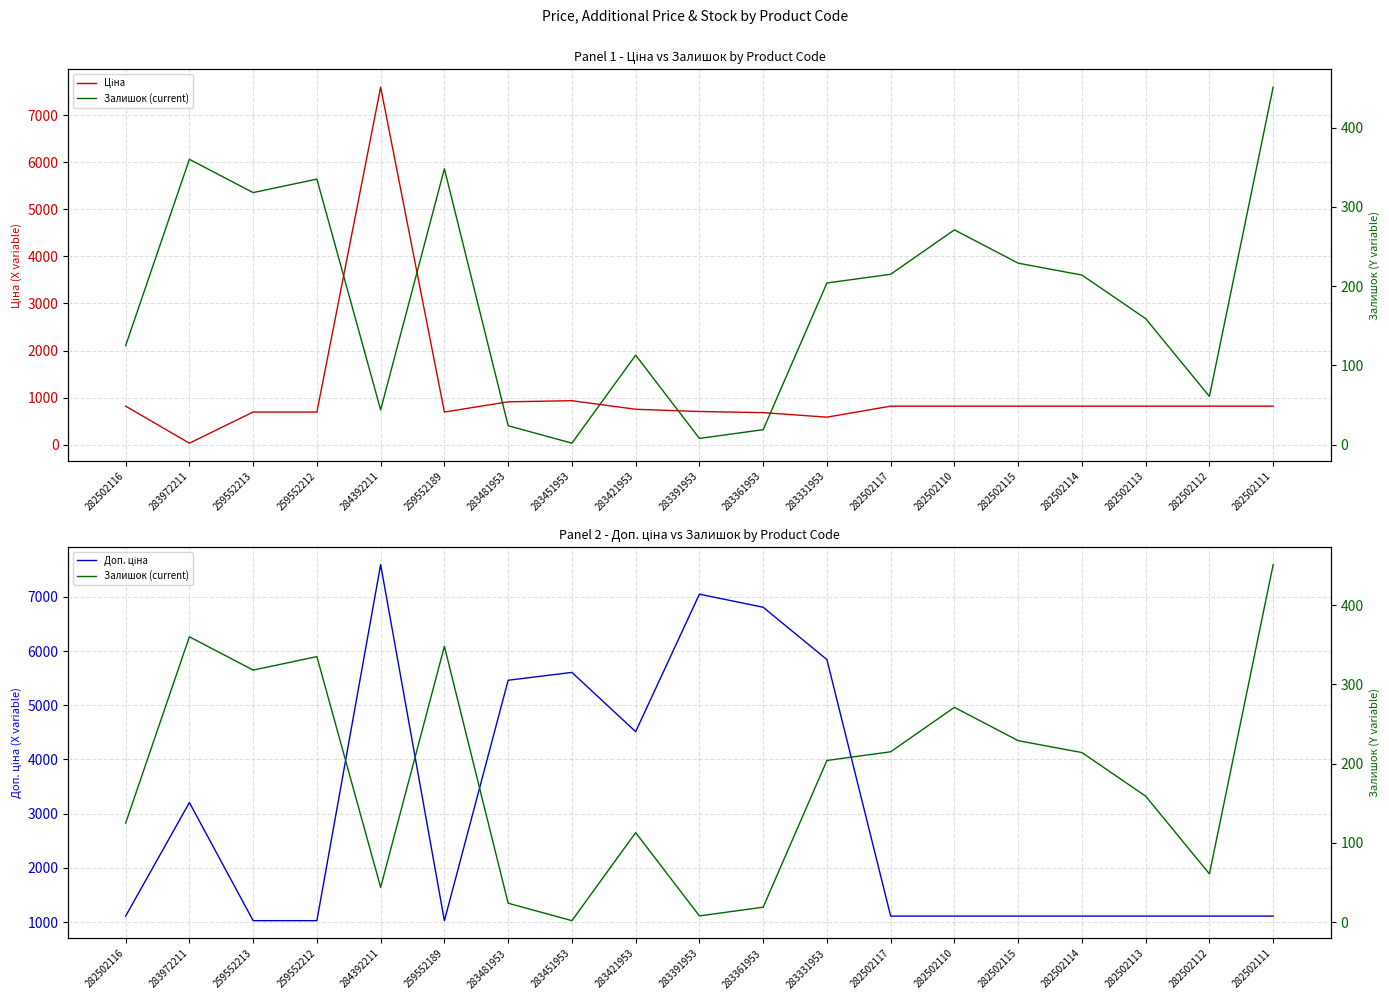

How many lines are shown in the chart?

3